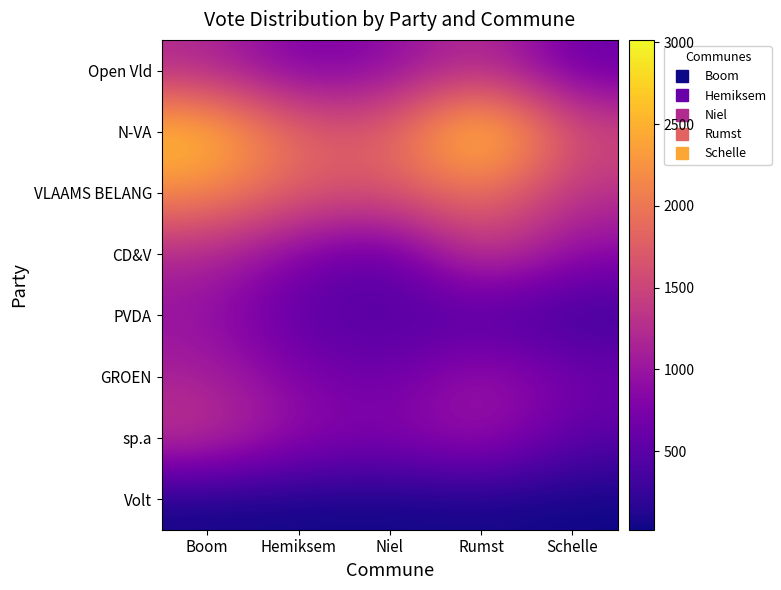

Reading left to right, what are all the values shown in this chart?

Open Vld: Boom=1202	Hemiksem=716	Niel=859	Rumst=1298	Schelle=602
N-VA: Boom=2699	Hemiksem=1817	Niel=1738	Rumst=3015	Schelle=1571
VLAAMS BELANG: Boom=2197	Hemiksem=1715	Niel=1657	Rumst=2014	Schelle=1279
CD&V: Boom=1189	Hemiksem=765	Niel=461	Rumst=1467	Schelle=858
PVDA: Boom=953	Hemiksem=485	Niel=433	Rumst=393	Schelle=263
GROEN: Boom=1138	Hemiksem=790	Niel=603	Rumst=1073	Schelle=681
sp.a: Boom=1372	Hemiksem=902	Niel=786	Rumst=1066	Schelle=492
Volt: Boom=38	Hemiksem=28	Niel=28	Rumst=45	Schelle=20